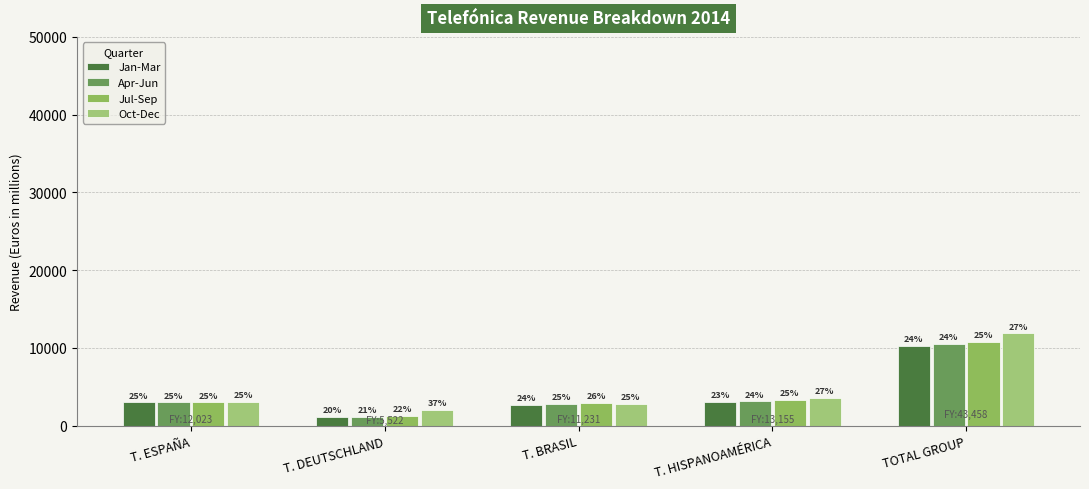

How many groups of bars are there?

5